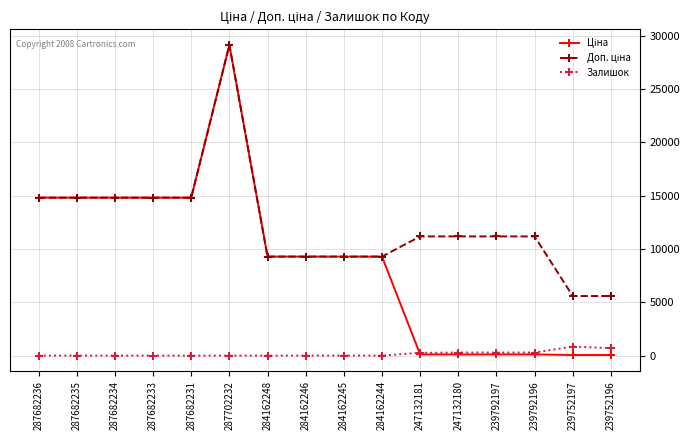

What is the spread (max minus min) of values at 287682236?

14817.6